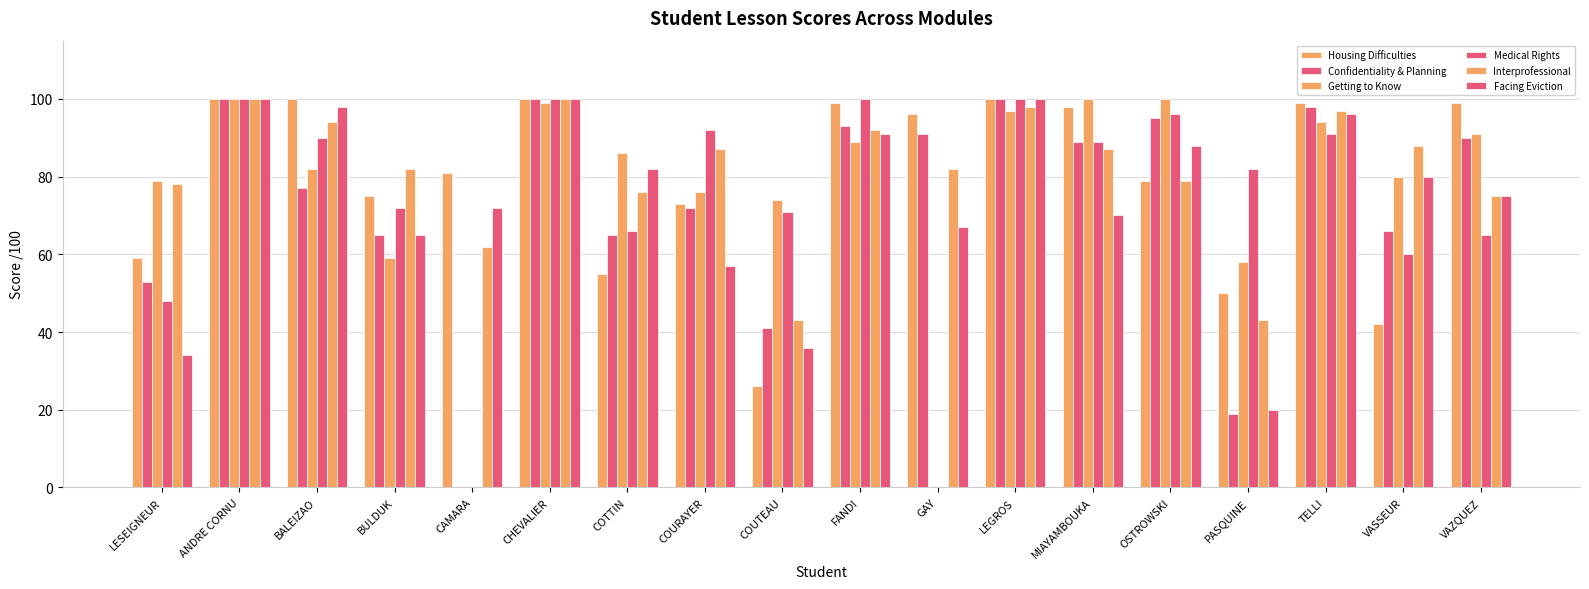

Does the chart contain stacked bars?

No